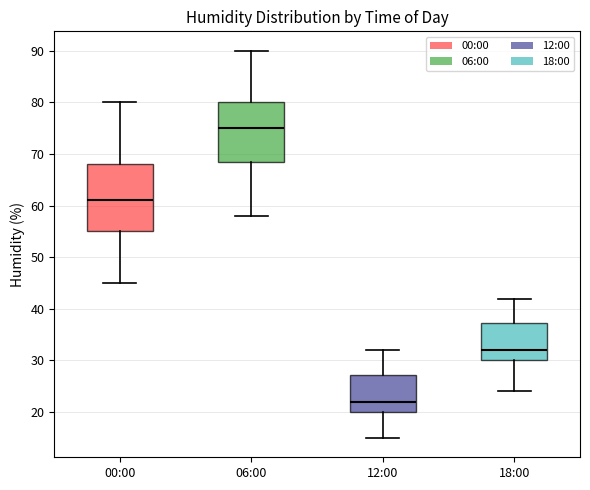

Which box's median line is the highest?

06:00